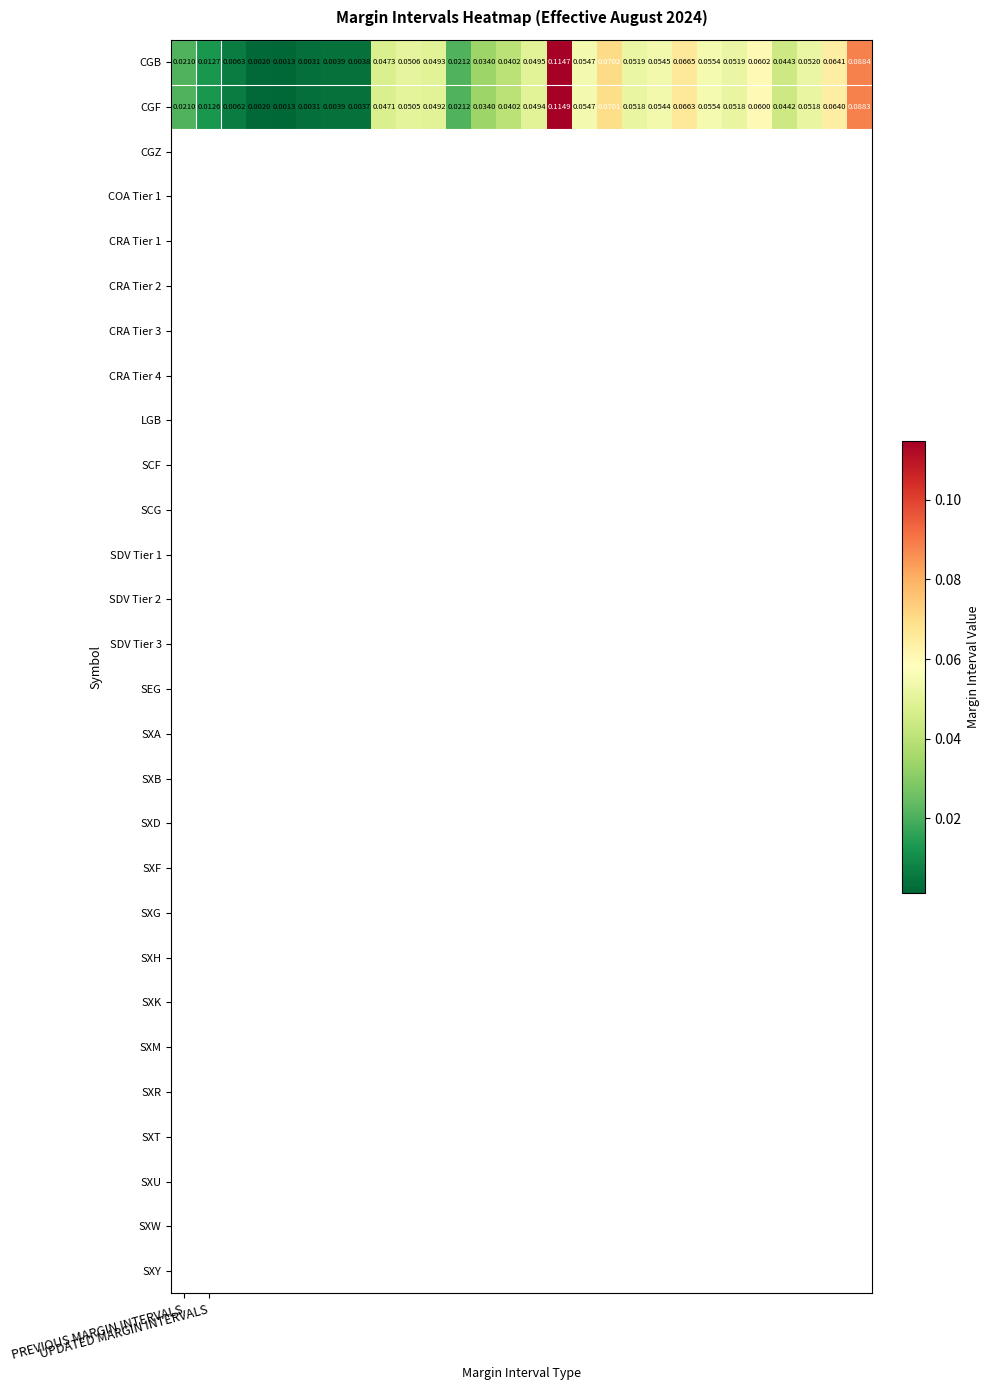

How many distinct data groups are displayed?

2